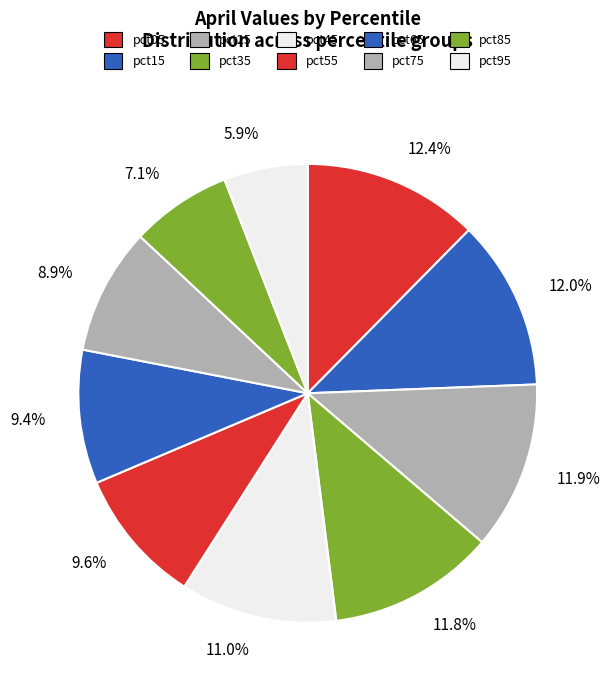

The pct45 slice represents 21% of the pie. True or false?

False